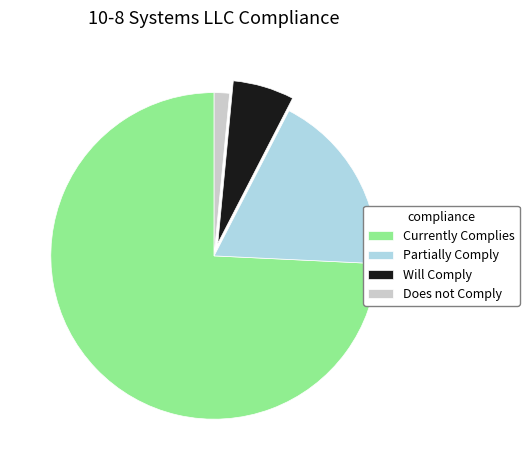

Does any single category account for the majority?

Yes